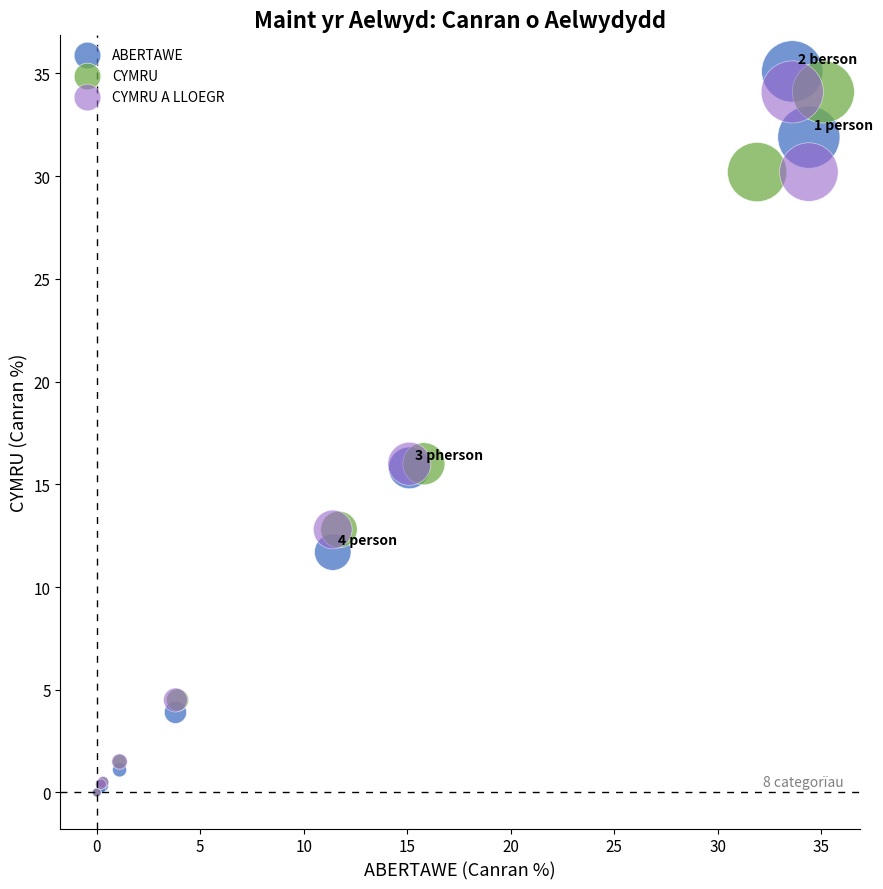

Which series has the widest spread of Y values?

ABERTAWE